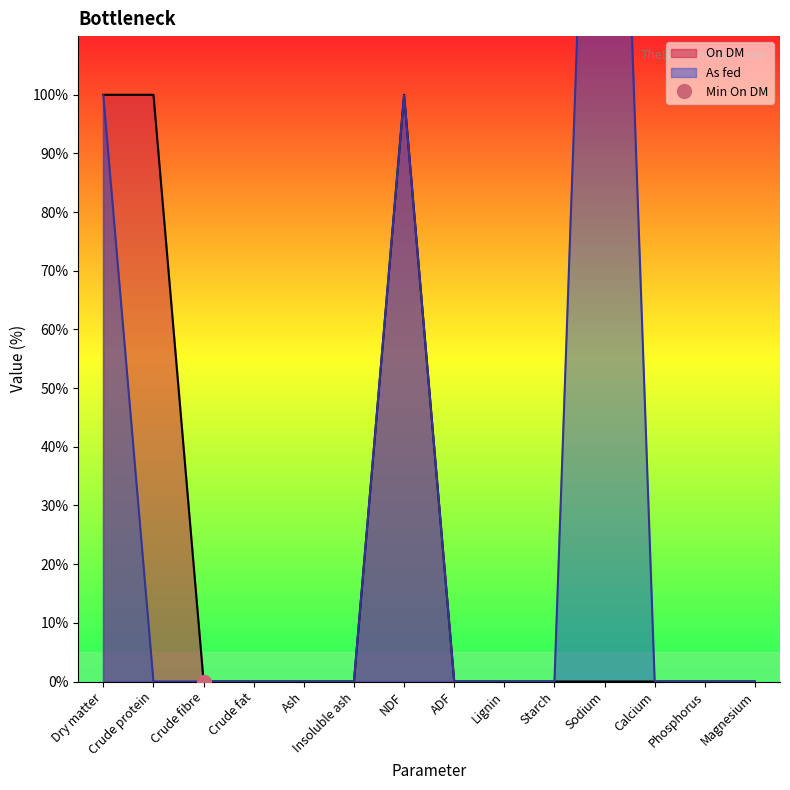

How many data points does each series have?

14